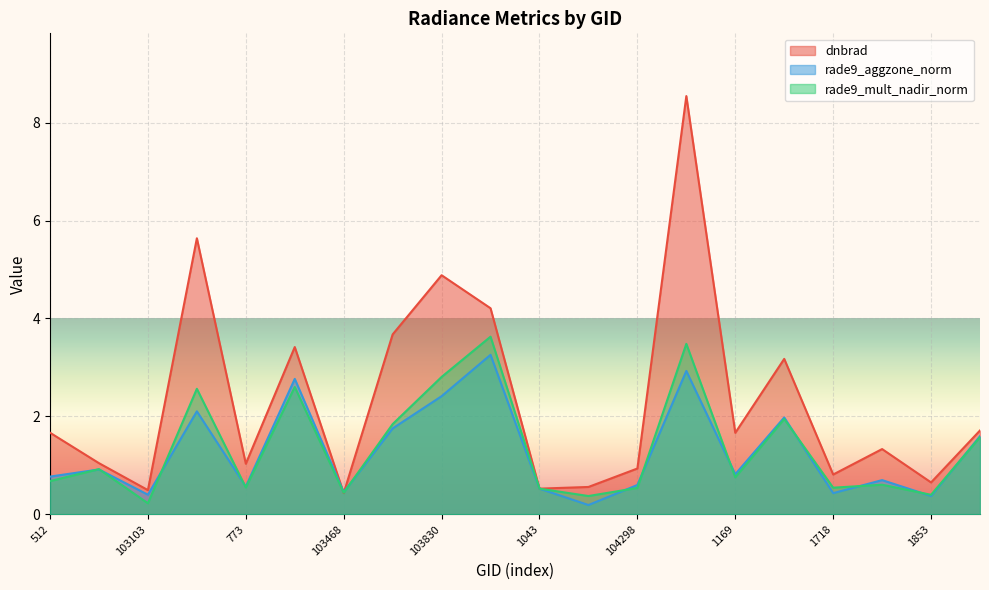

At which label is dnbrad closest to 4?

103949